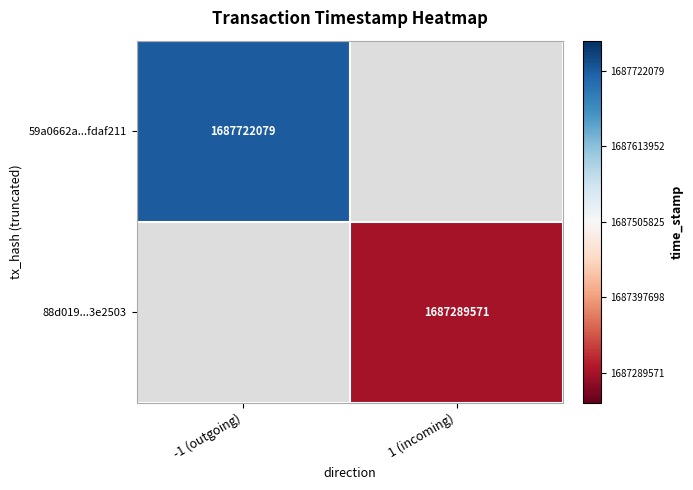

Is it true that 59a0662a...fdaf211 equals 1687722079 at -1 (outgoing)?

True